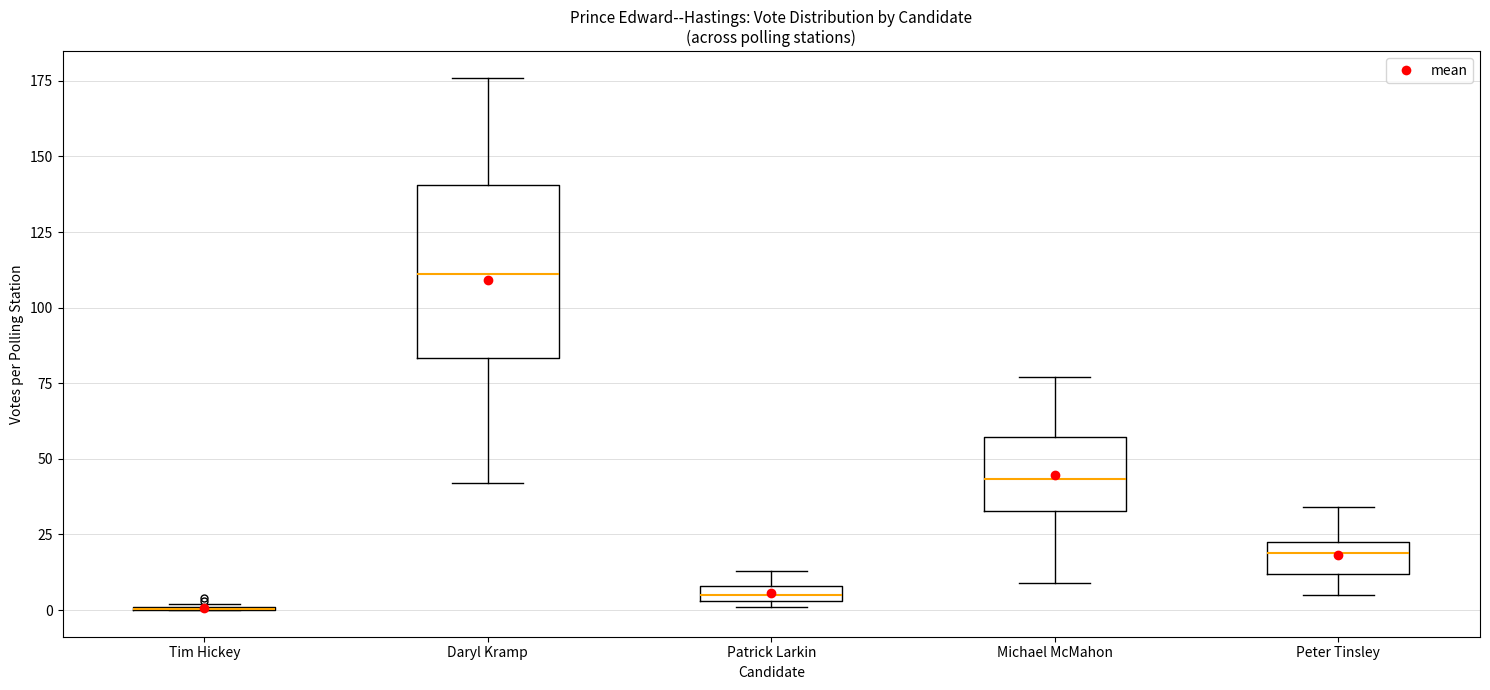

Which box is the tallest, from its lower edge to its upper edge?

Daryl Kramp